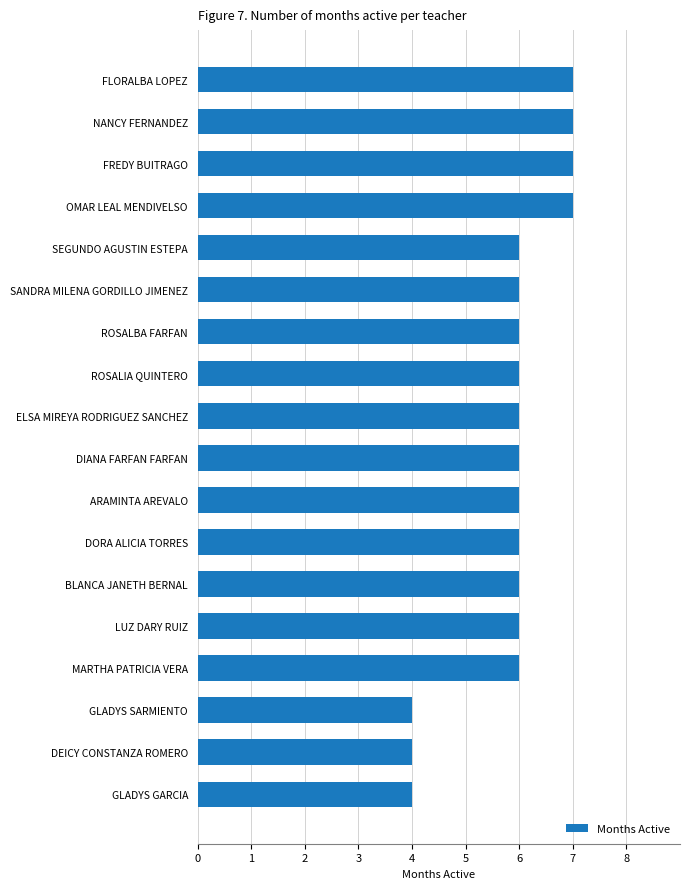

Does the chart contain any negative values?

No